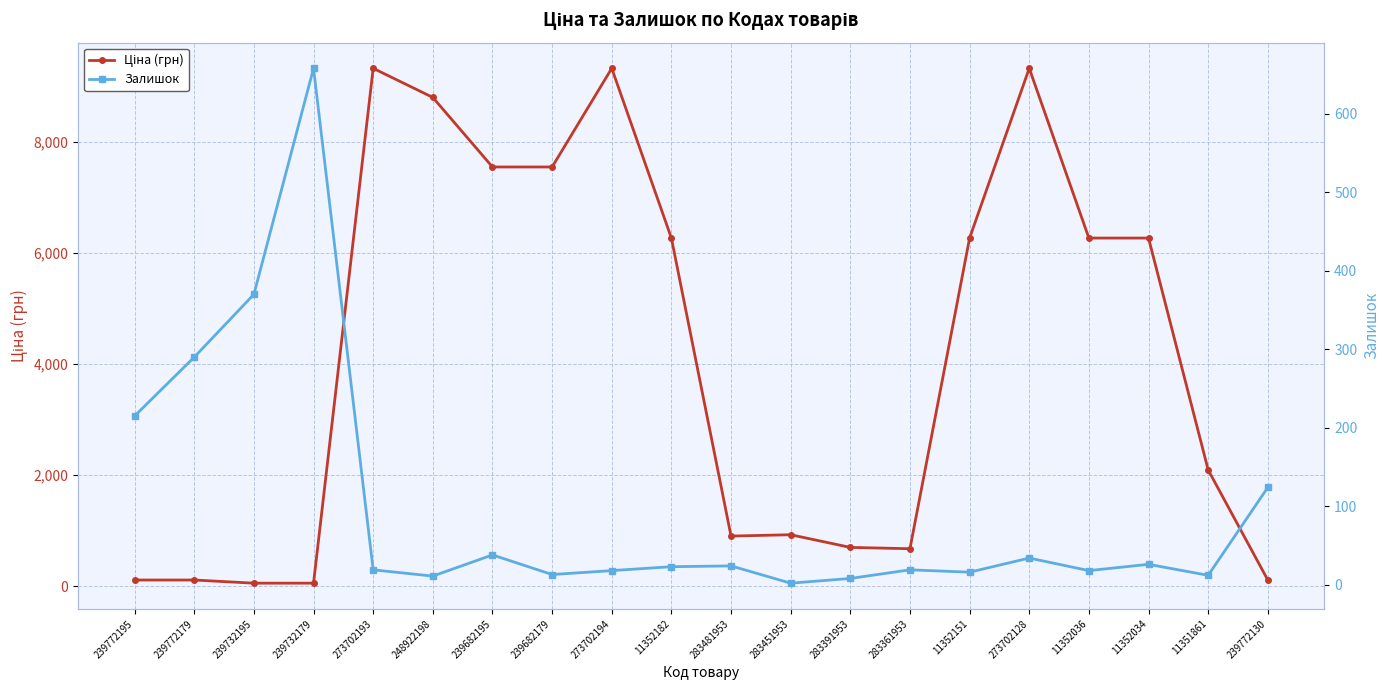

Rank the series by their average value, from highest to lowest.

Ціна (грн), Залишок